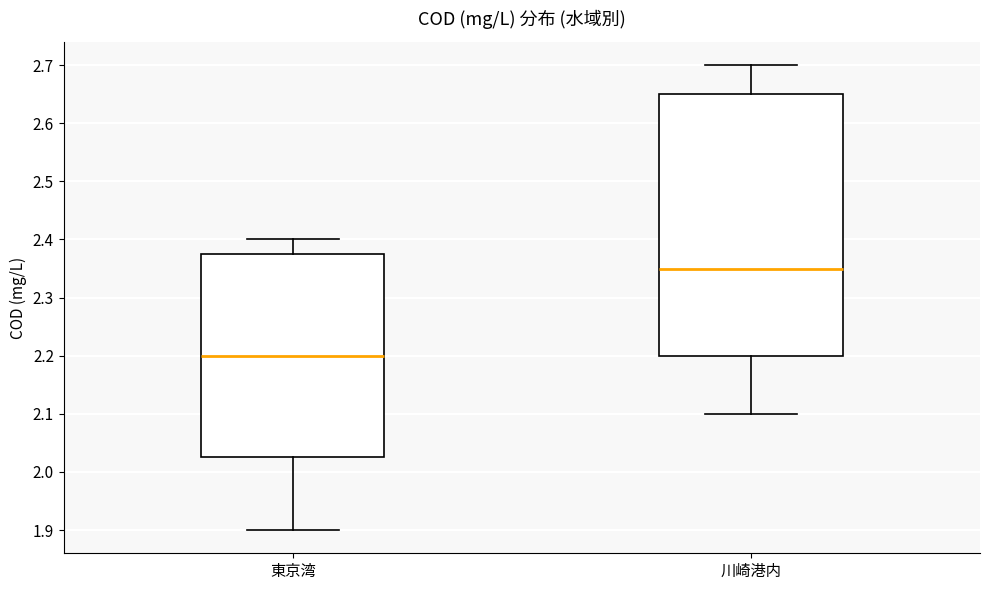

Where is the upper edge of the box for 川崎港内 on the y-axis? The values are not printed on the chart, so give them approximately, as read against the axis.

2.65